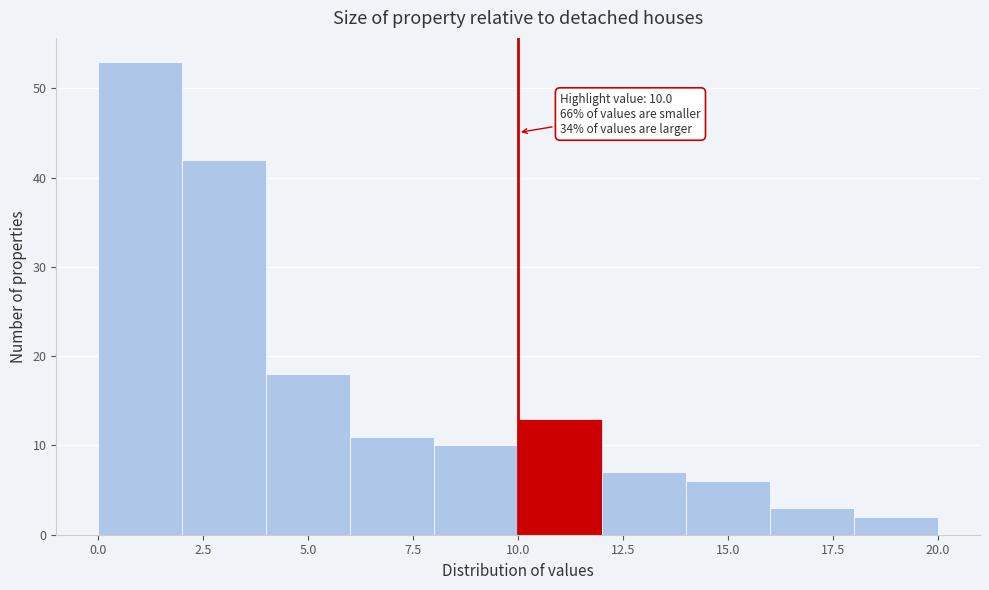

Which range on the x-axis has the tallest bar?

0 to 2